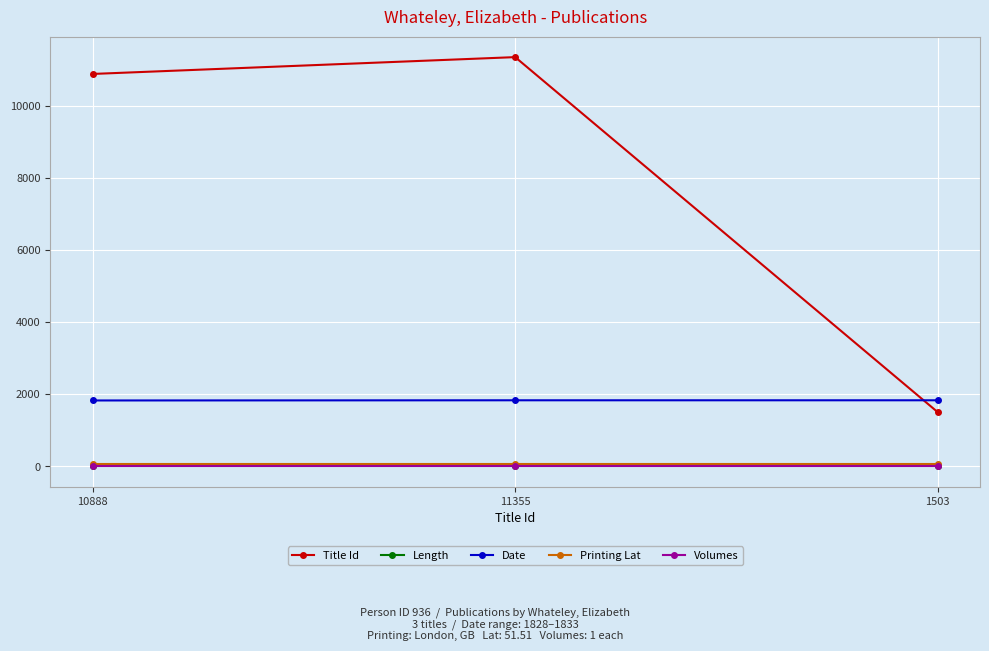

True or false: Title Id has a value of 1503.0 at 1503.

True